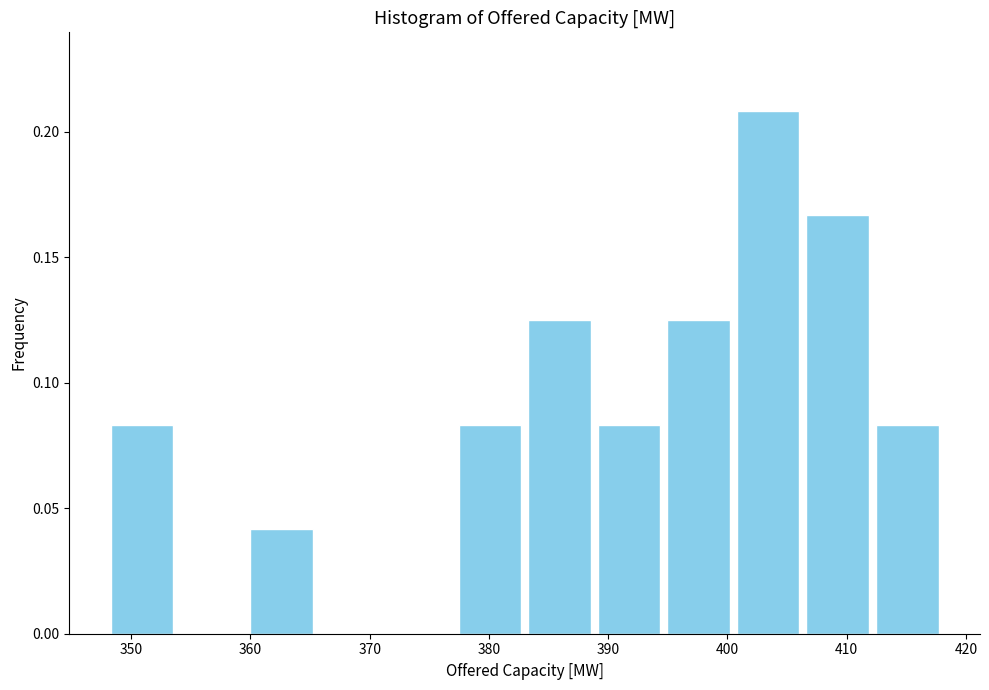

Reading left to right, list every bar in this chart as the range it spans on the x-axis followed by its height. Neither the bar edges nor the heights are printed on the chart, so give them approximately, as read against the axes.

348 to 354: 0.085
354 to 360: 0
360 to 366: 0.040
366 to 371: 0
371 to 377: 0
377 to 383: 0.085
383 to 389: 0.125
389 to 395: 0.085
395 to 401: 0.125
401 to 406: 0.210
406 to 412: 0.165
412 to 418: 0.085